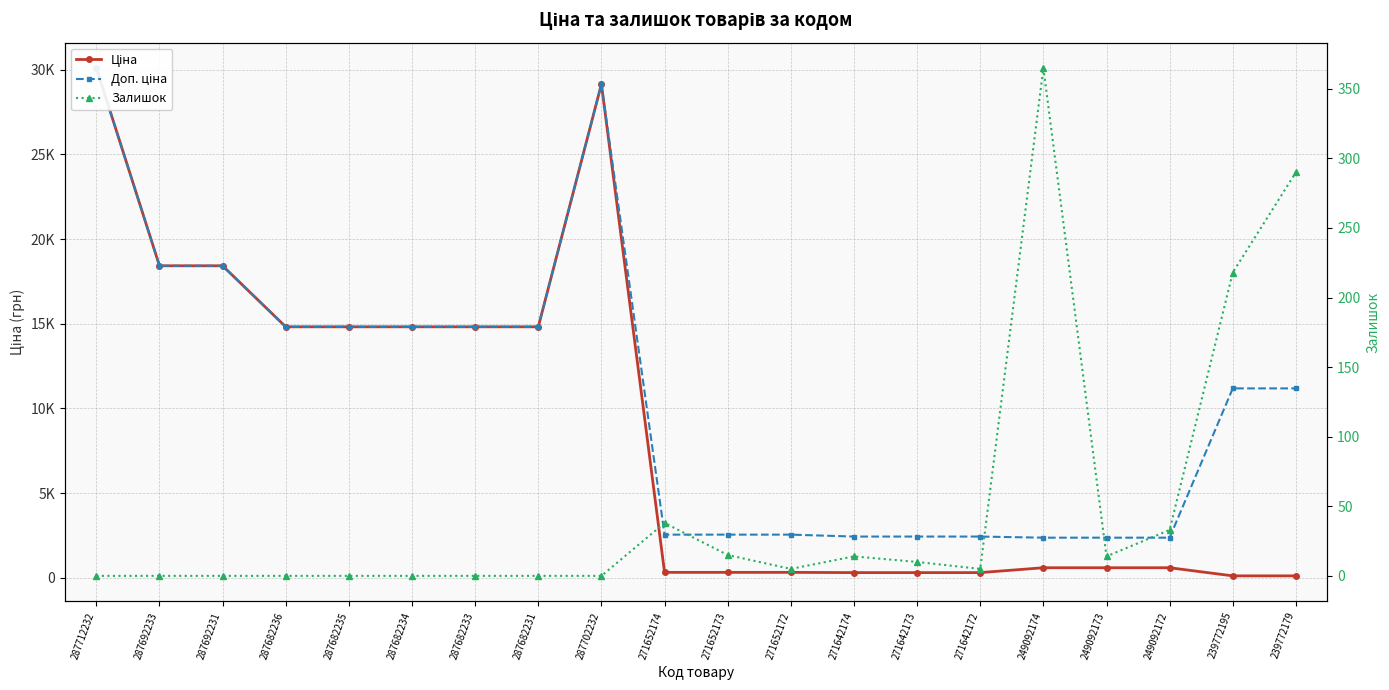

At which label does Залишок first exceed 5?

271652174